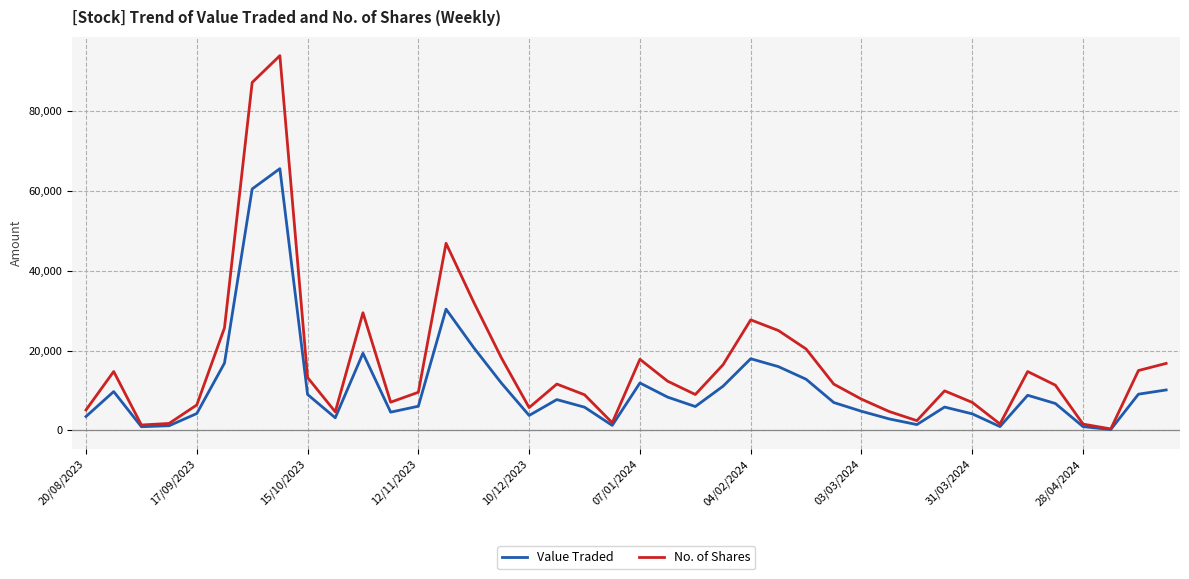

What is the maximum value for Value Traded?

65573